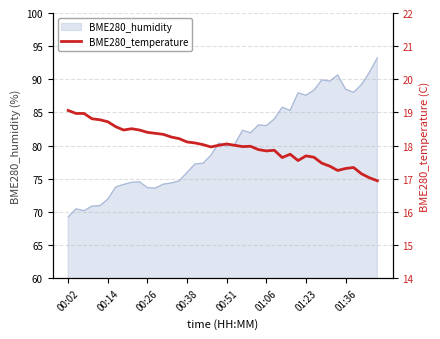

What is the maximum value for BME280_humidity?

93.2